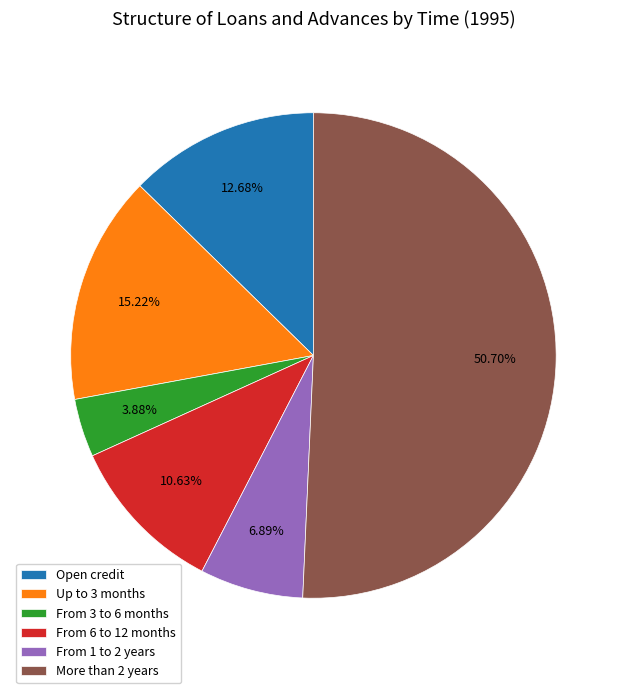

True or false: Up to 3 months accounts for 10% of the total.

False